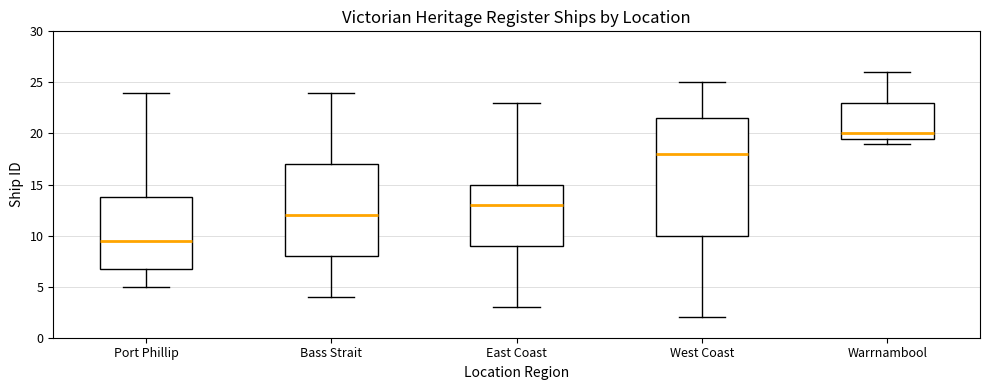

Reading left to right, read every box against the y-axis: the position of its median line, the range the box covers, and the ends of its whiskers. The values are not printed on the chart, so give them approximately, as read against the axis.

Port Phillip: median 9.5, box 7.0 to 14.0, whiskers 5.0 to 24.0
Bass Strait: median 12.0, box 8.0 to 17.0, whiskers 4.0 to 24.0
East Coast: median 13.0, box 9.0 to 15.0, whiskers 3.0 to 23.0
West Coast: median 18.0, box 10.0 to 21.5, whiskers 2.0 to 25.0
Warrnambool: median 20.0, box 19.5 to 23.0, whiskers 19.0 to 26.0